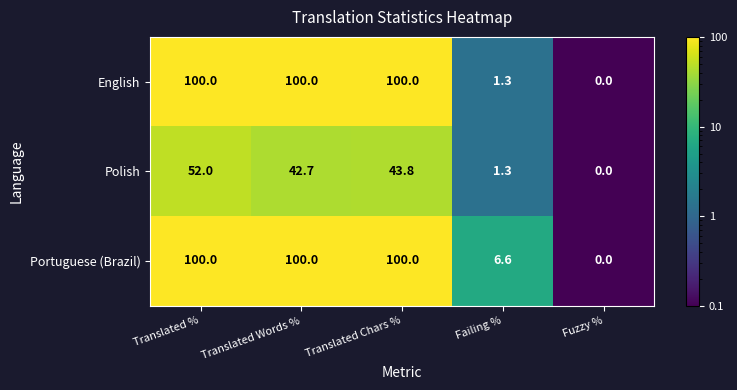

At which category does the chart reach its minimum across all series?

Fuzzy %